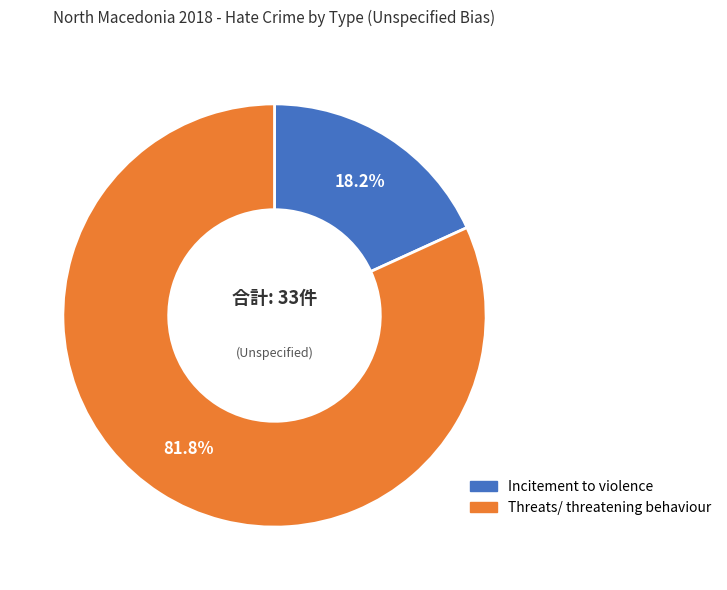

To the nearest percent, what is the combined percentage of Incitement to violence and Threats/ threatening behaviour?

100%